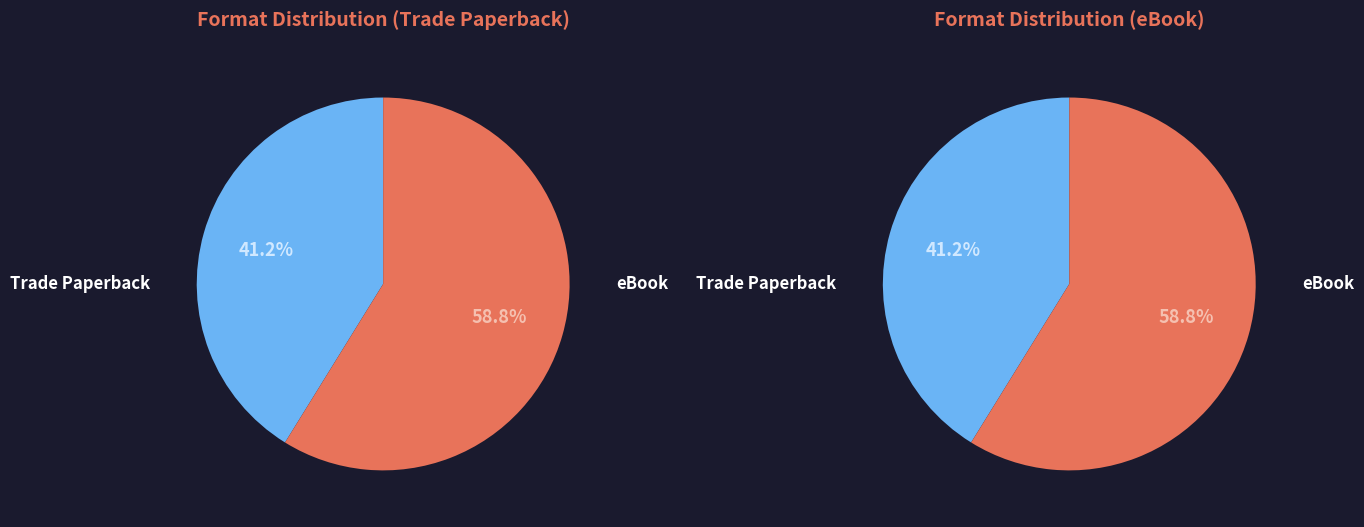

To the nearest percent, what is the combined percentage of Trade Paperback and eBook?

100%